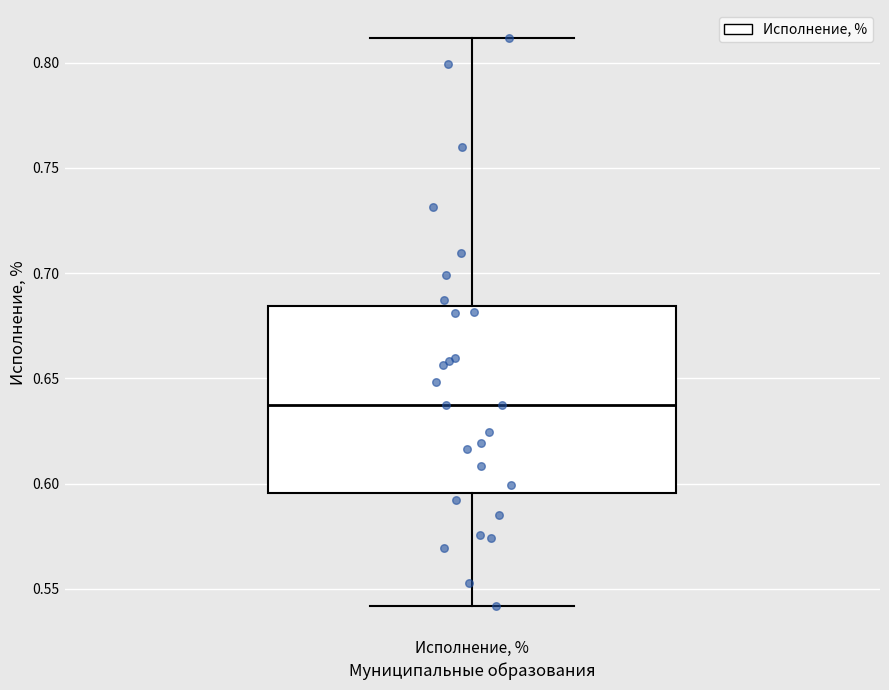

Transcribe this box plot: give where the median line is, the range the box spans, and where the two whiskers end, as read against the y-axis. The values are not printed on the chart, so give them approximately, as read against the axis.

median 0.640, box 0.595 to 0.685, whiskers 0.540 to 0.810